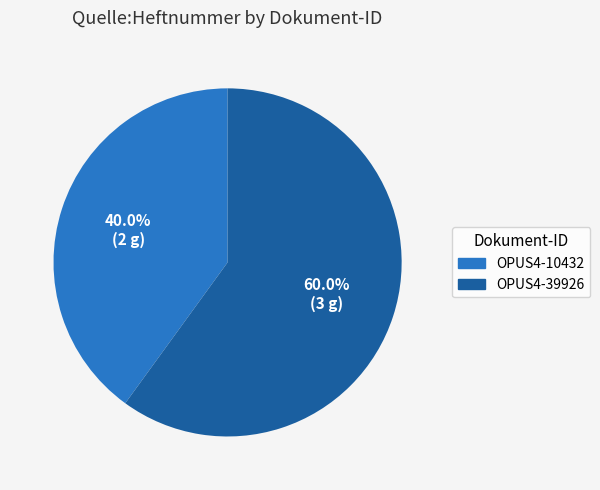

Between OPUS4-39926 and OPUS4-10432, which is larger?

OPUS4-39926